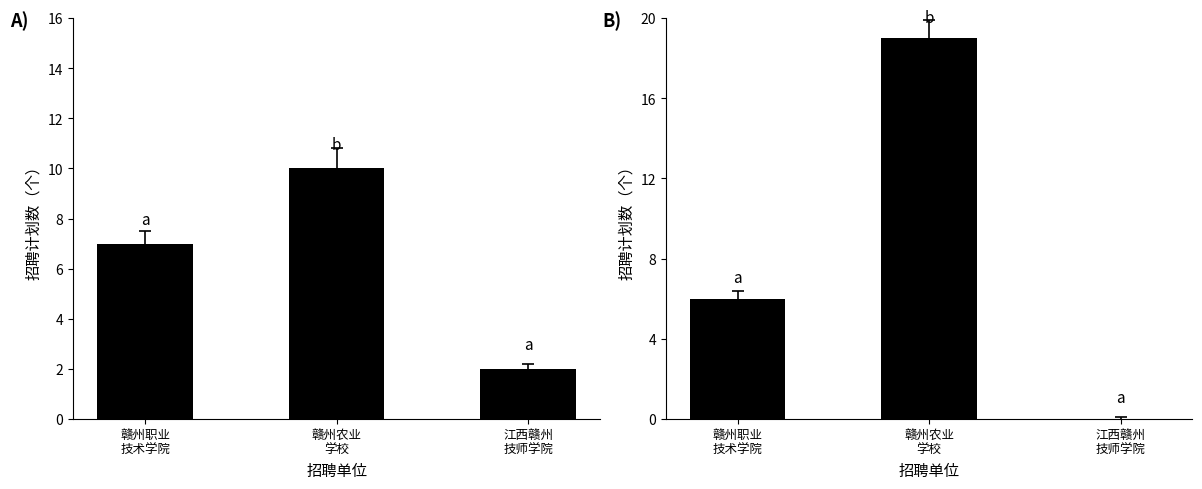

What position from the left is 赣州农业
学校?

2